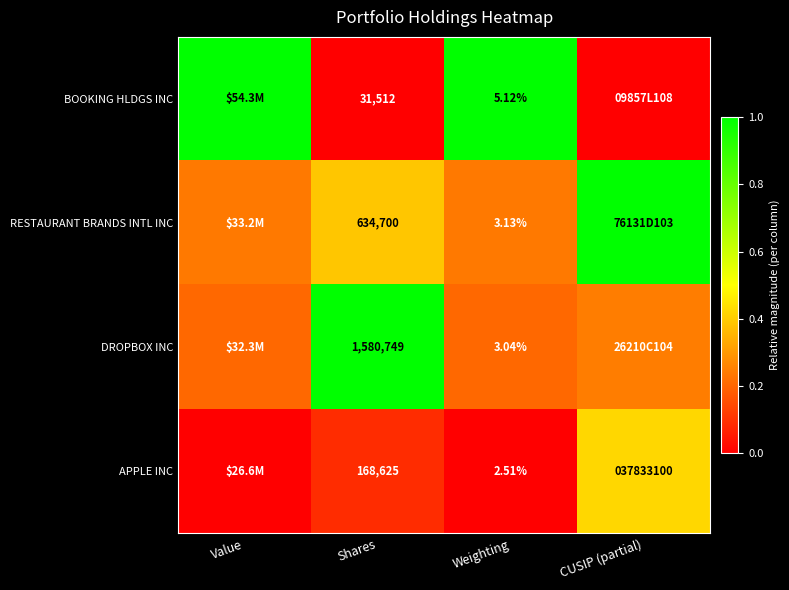

Is the value of BOOKING HLDGS INC at Shares greater than the value of APPLE INC at Shares?

No